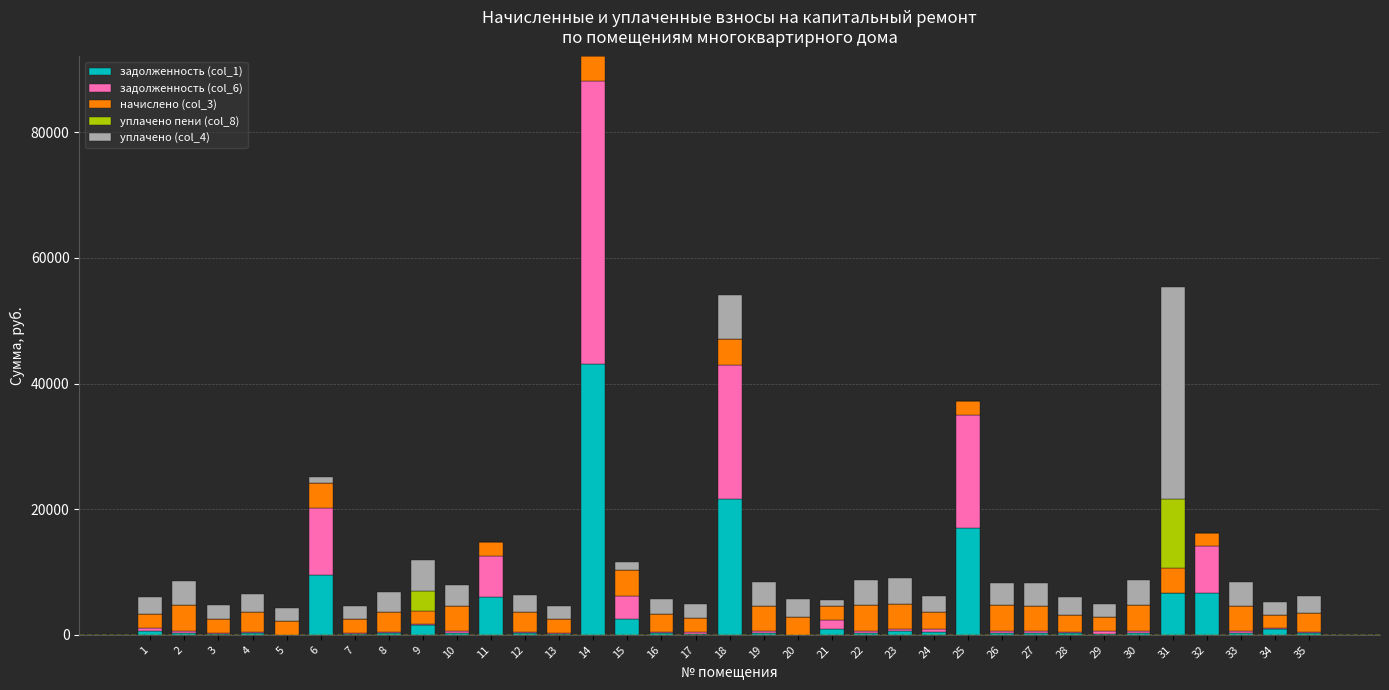

At which category is the sum across all series the highest?

14